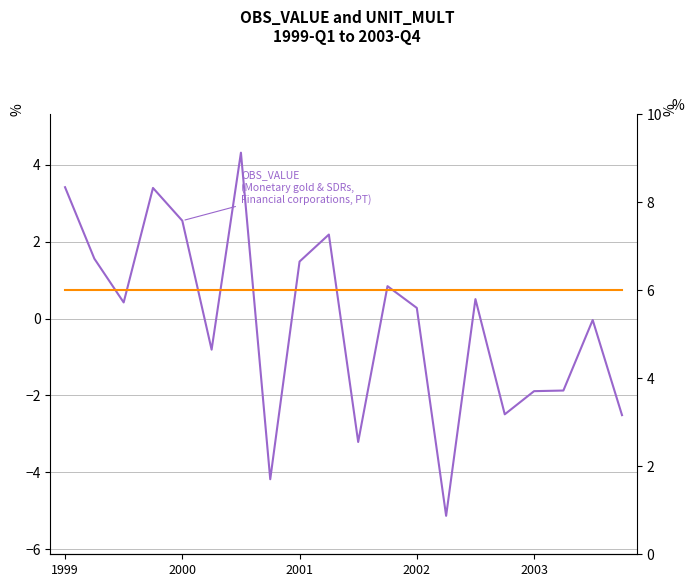

True or false: UNIT_MULT and OBS_VALUE cross at least once.

False